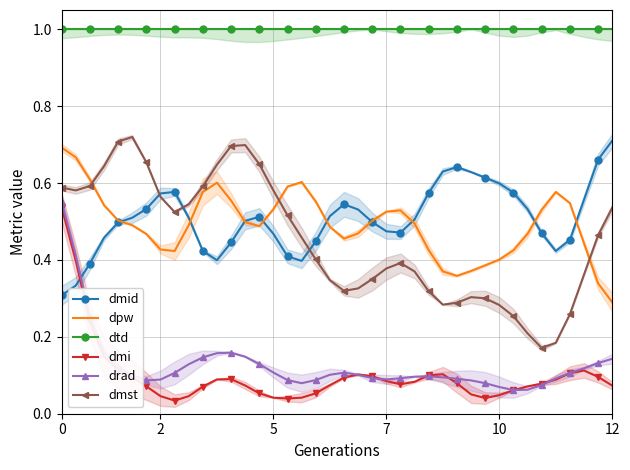

True or false: drad and dpw cross at least once.

False